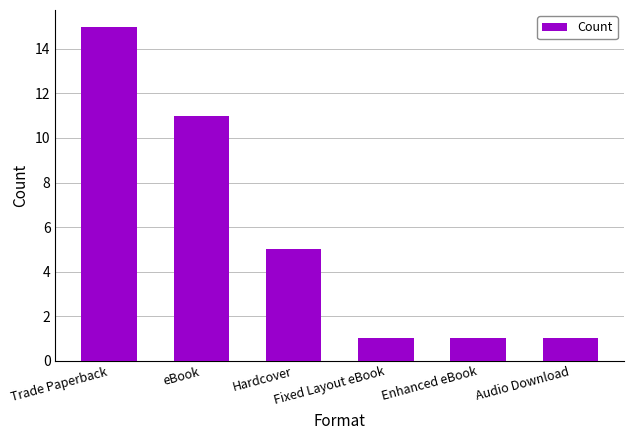

Between Enhanced eBook and eBook, which is larger?

eBook